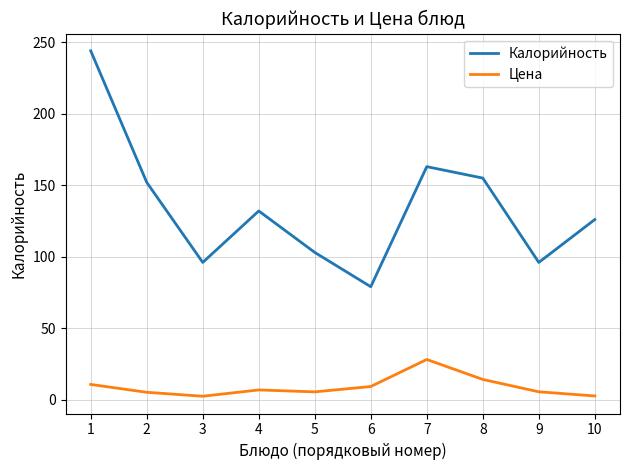

Where is Цена nearest to the value 15?

8